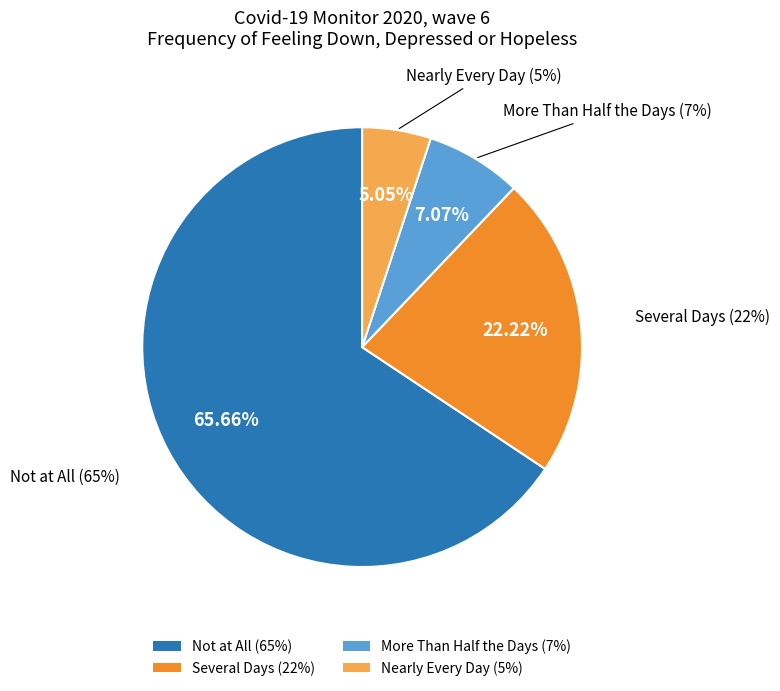

What is the change in value from Not at All to More Than Half the Days?

-58